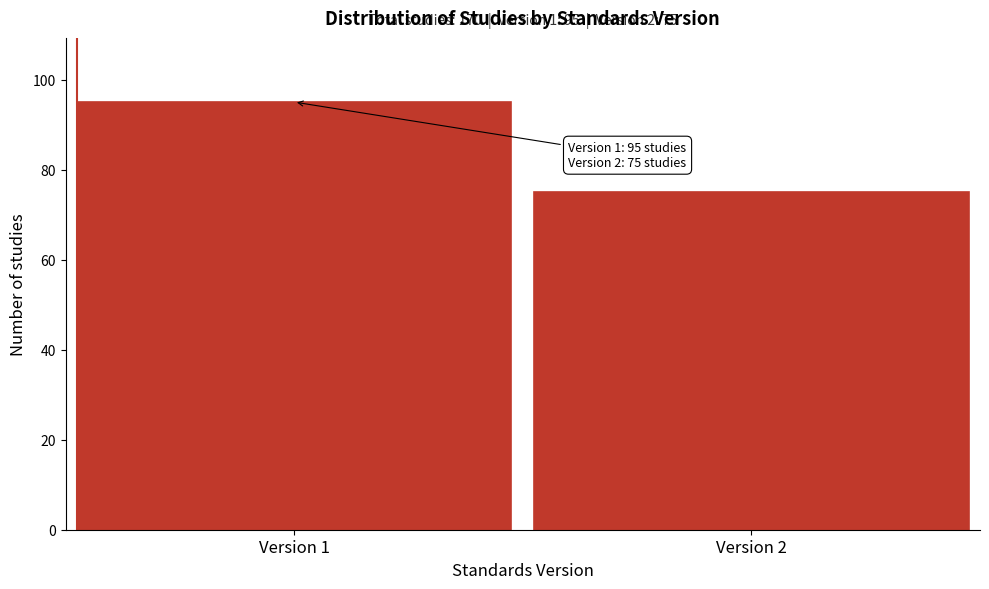

Reading right to left, list all the values displayed in this chart.

75	95